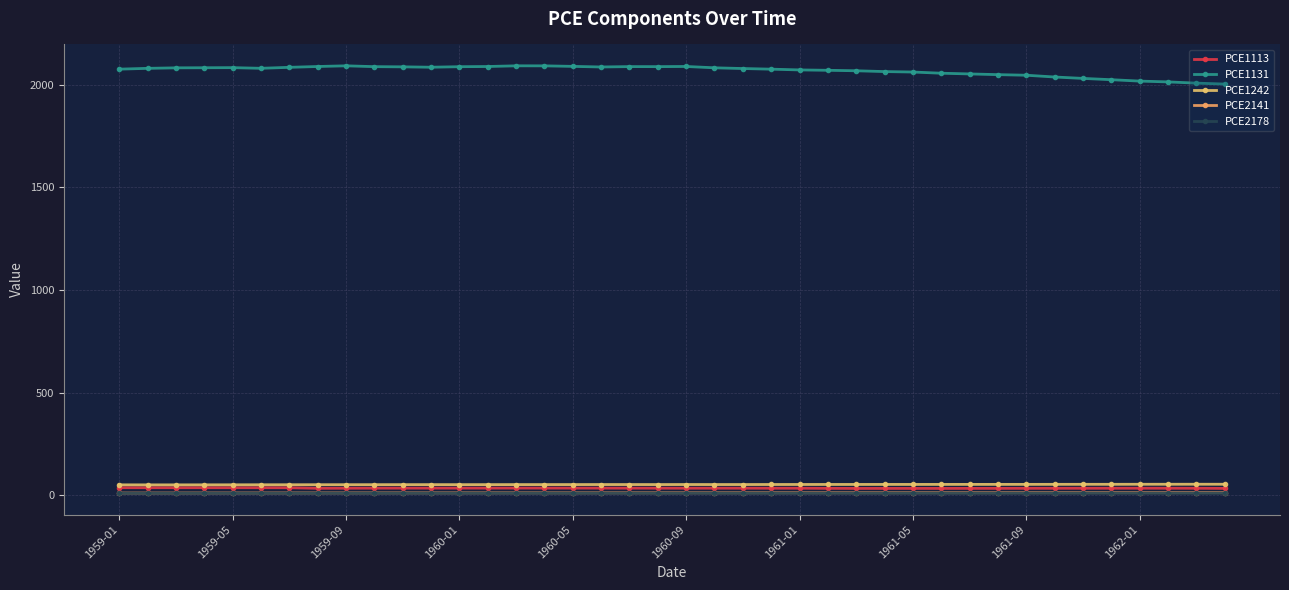

At which category is the sum across all series the highest?

14